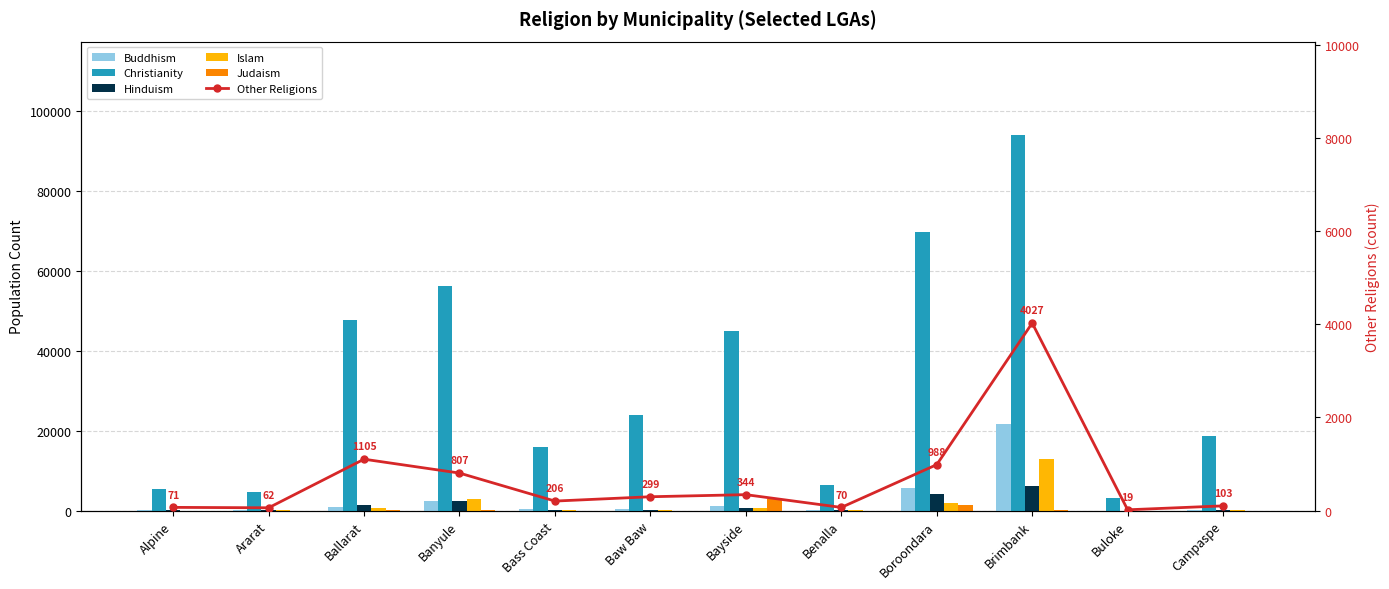

How many values in the Christianity series exceed 24003?

5